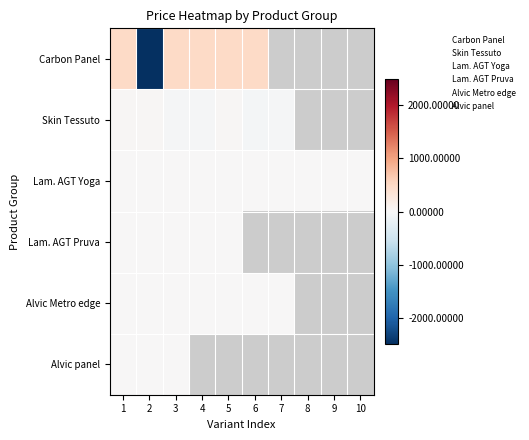

List the series in order of their peak value, lowest first.

Lam. AGT Yoga, Lam. AGT Pruva, Alvic Metro edge, Alvic panel, Skin Tessuto, Carbon Panel